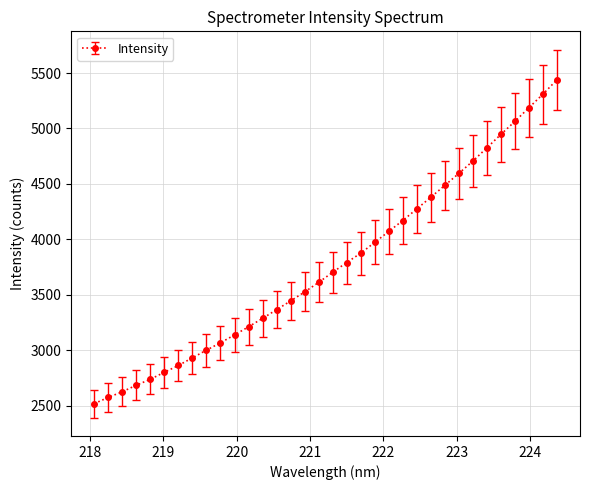

What is the minimum value shown in the chart?

2517.1